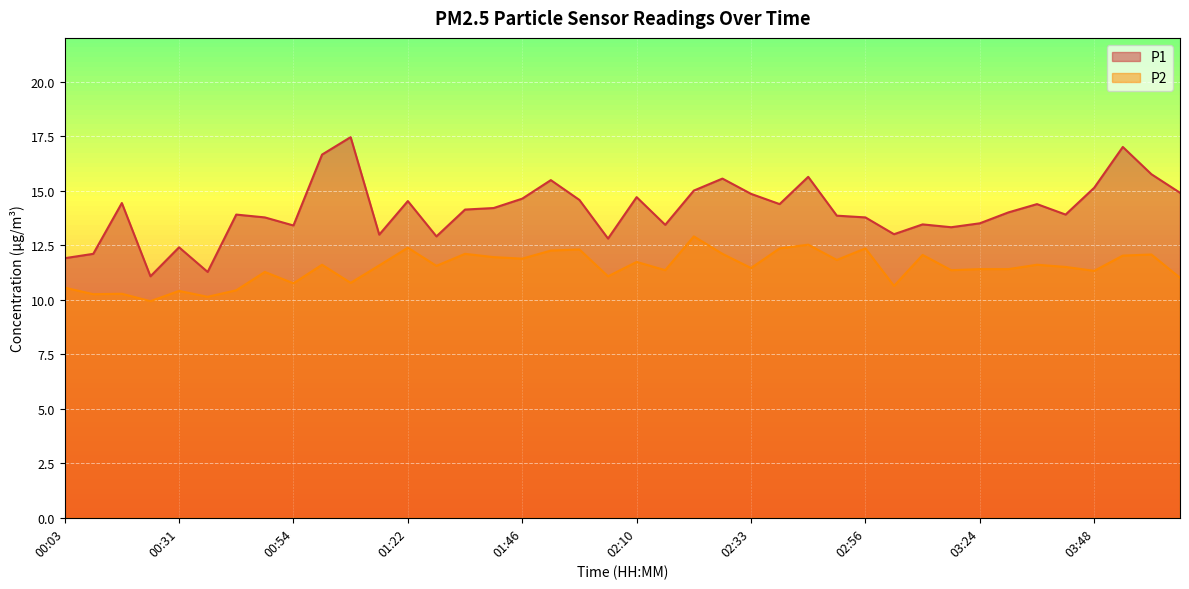

True or false: P1 has a value of 19.5 at 01:28.

False